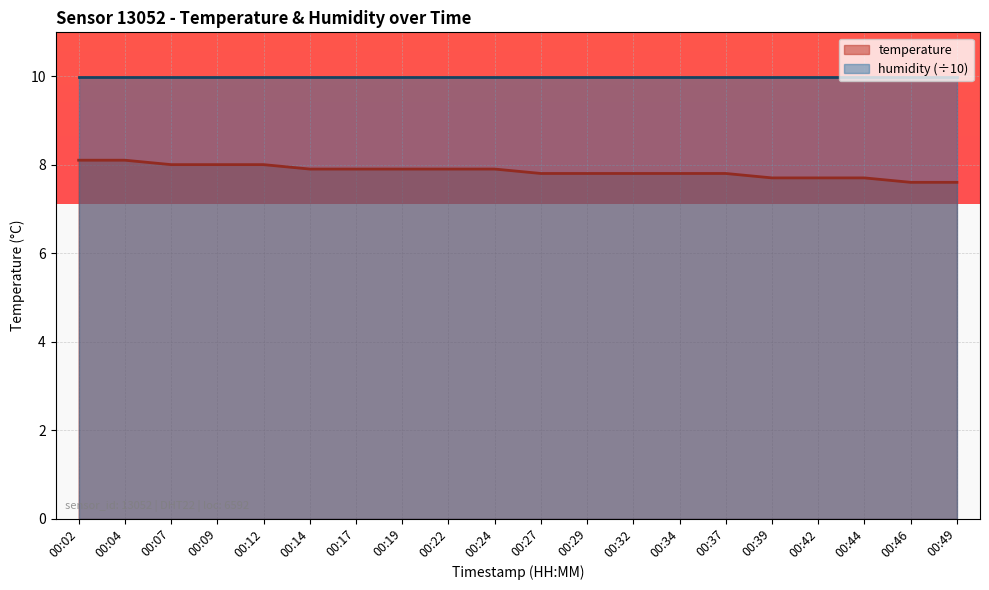

Rank the categories by value from lowest to highest.

00:46, 00:49, 00:39, 00:42, 00:44, 00:27, 00:29, 00:32, 00:34, 00:37, 00:14, 00:17, 00:19, 00:22, 00:24, 00:07, 00:09, 00:12, 00:02, 00:04